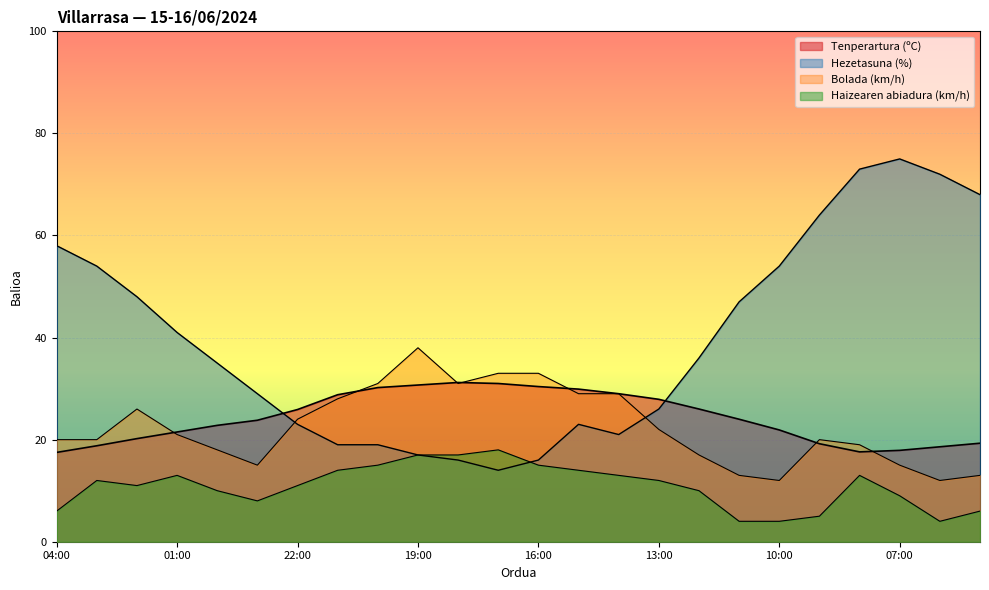

True or false: Tenperartura (ºC) has more than 1 points higher than both neighbors.

False